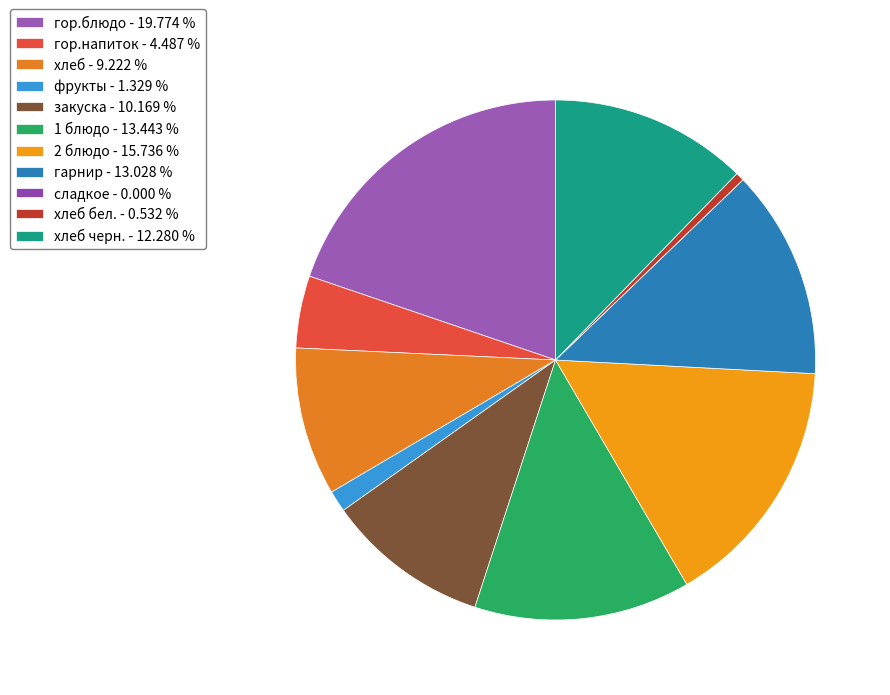

How many segments does this pie chart have?

11